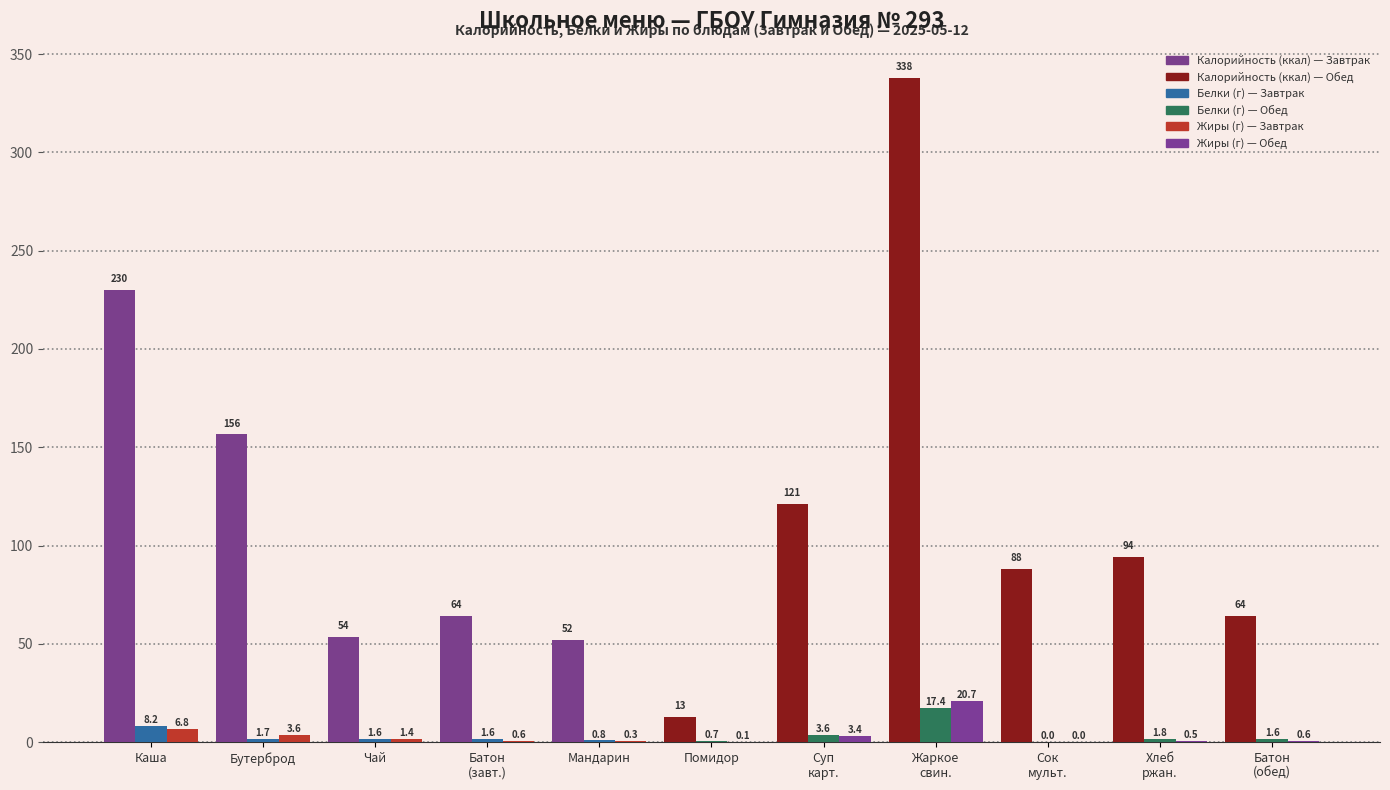

What is the maximum value shown in the chart?

337.9